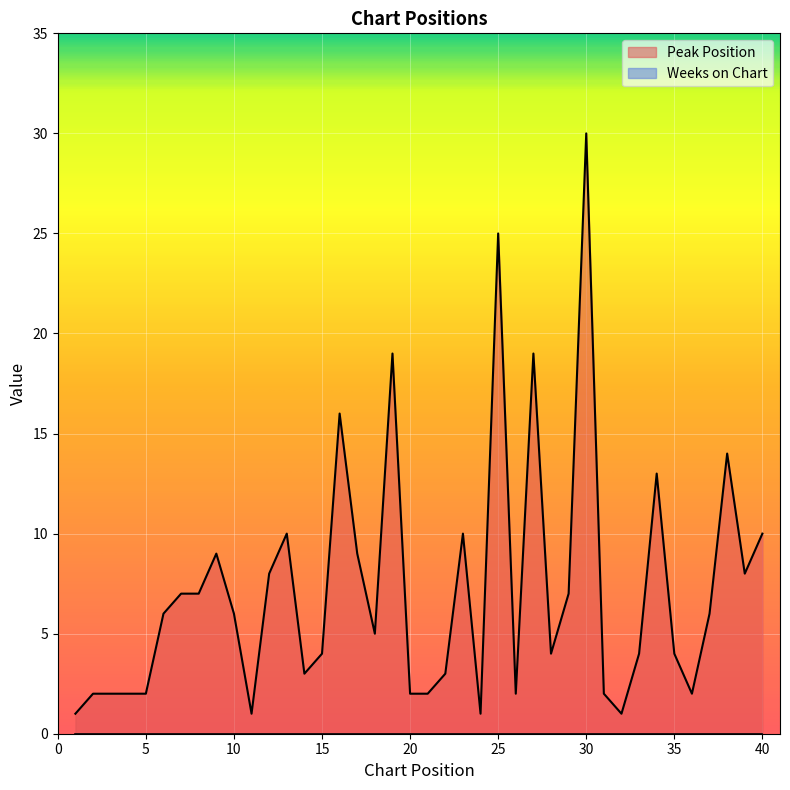

Reading left to right, transcribe all the data shown in this chart.

1	2	2	2	2	6	7	7	9	6	1	8	10	3	4	16	9	5	19	2	2	3	10	1	25	2	19	4	7	30	2	1	4	13	4	2	6	14	8	10